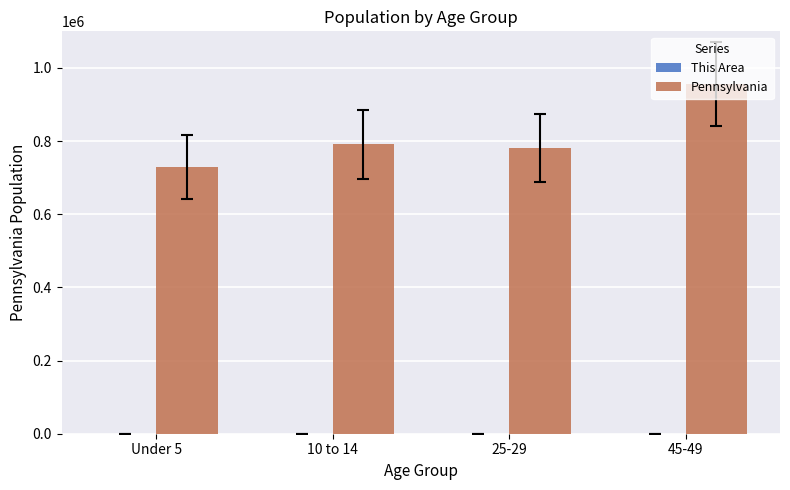

How many series are shown in this chart?

2